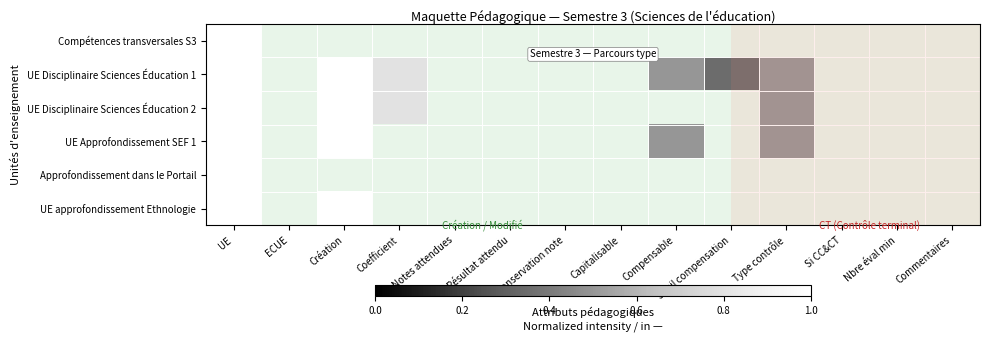

The value of UE Disciplinaire Sciences Éducation 2 at Type contrôle is 0.5. True or false?

True